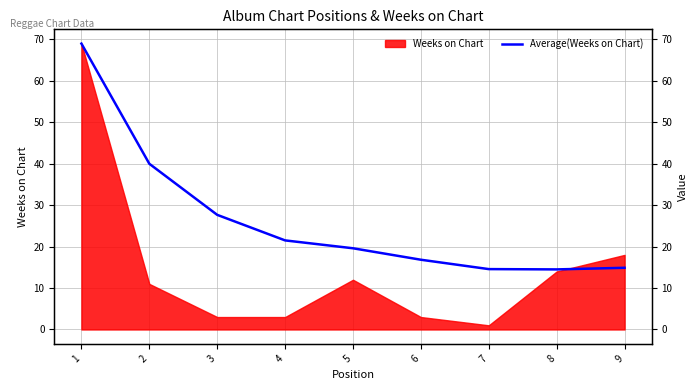

What is the difference between the values at 7 and 8?

0.1